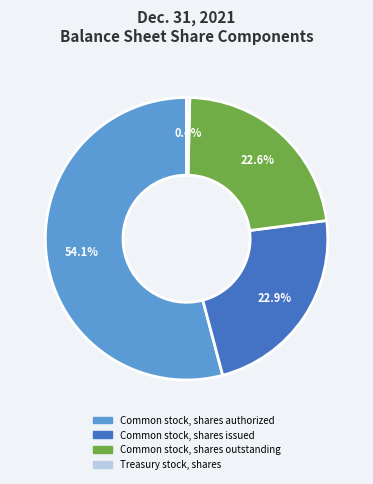

Does any single category account for the majority?

Yes